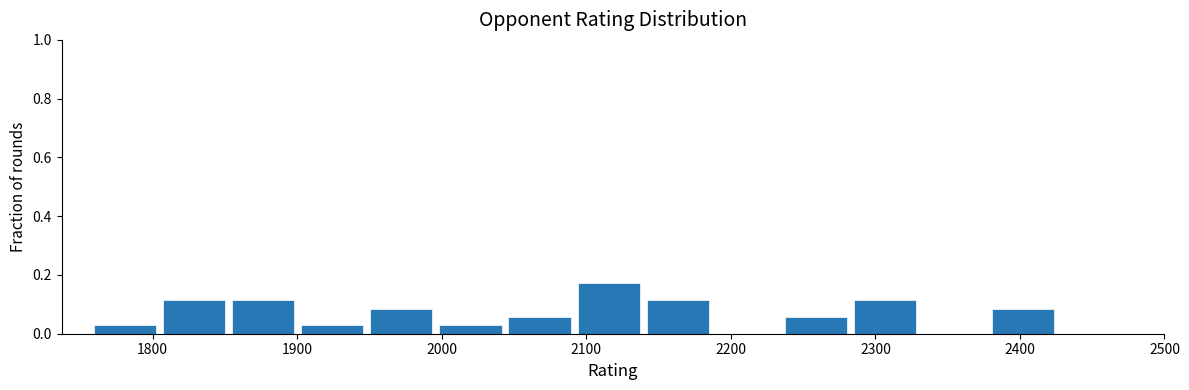

Reading left to right, list every bar in this chart as the range it spans on the x-axis followed by its height. Neither the bar edges nor the heights are printed on the chart, so give them approximately, as read against the axes.

1760 to 1800: 0.02
1800 to 1850: 0.12
1850 to 1900: 0.12
1900 to 1950: 0.02
1950 to 2000: 0.08
2000 to 2040: 0.02
2040 to 2090: 0.06
2090 to 2140: 0.18
2140 to 2190: 0.12
2190 to 2230: 0
2230 to 2280: 0.06
2280 to 2330: 0.12
2330 to 2380: 0
2380 to 2430: 0.08